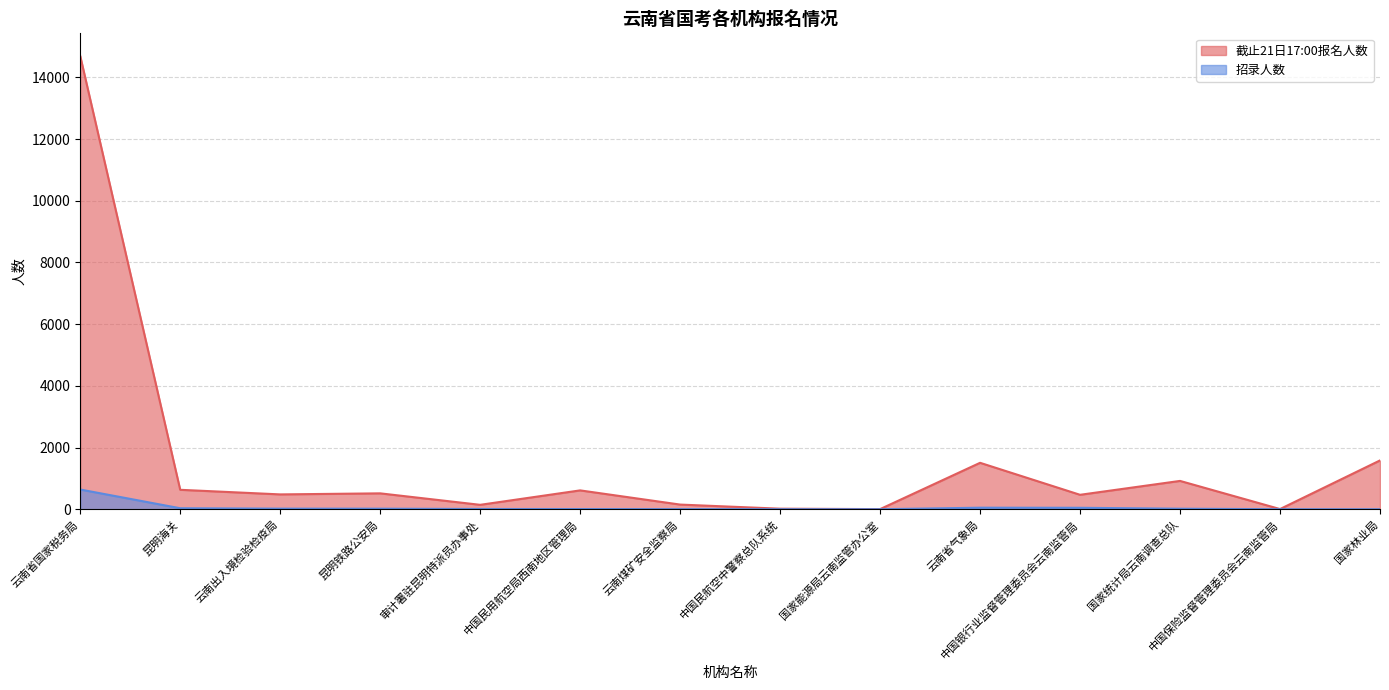

At which label does 招录人数 first exceed 18?

云南省国家税务局